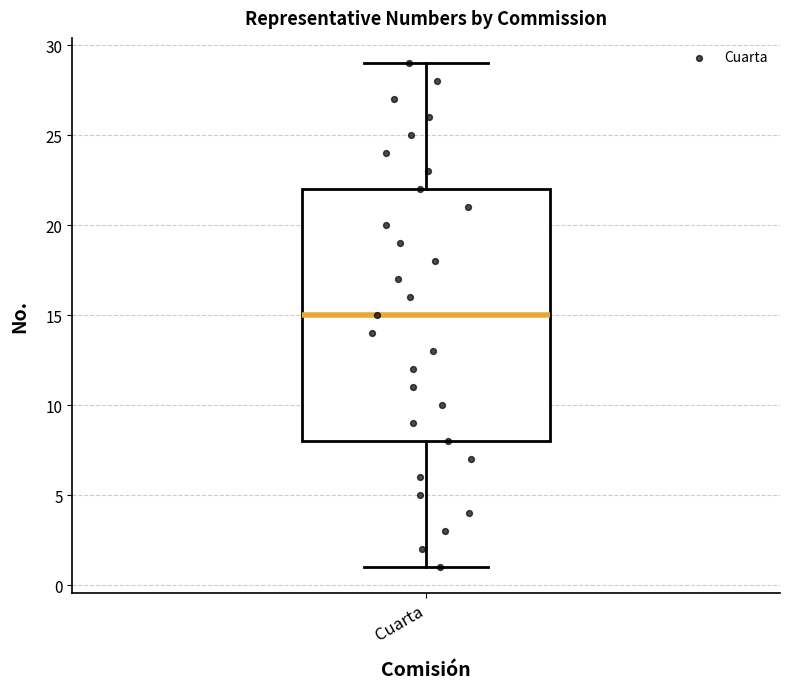

Read this box plot against the y-axis: the position of the median line, the range covered by the box, and the ends of both whiskers. The values are not printed on the chart, so give them approximately, as read against the axis.

median 15, box 8 to 22, whiskers 1 to 29